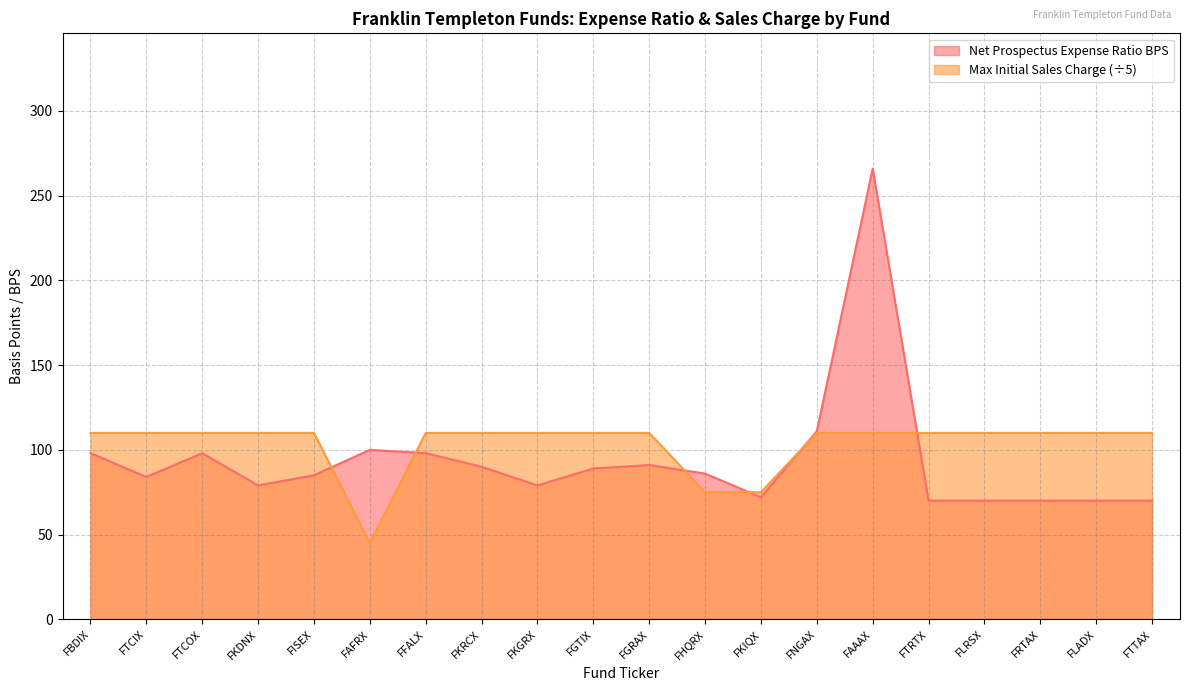

What is the total value across all series at FTCIX?

194